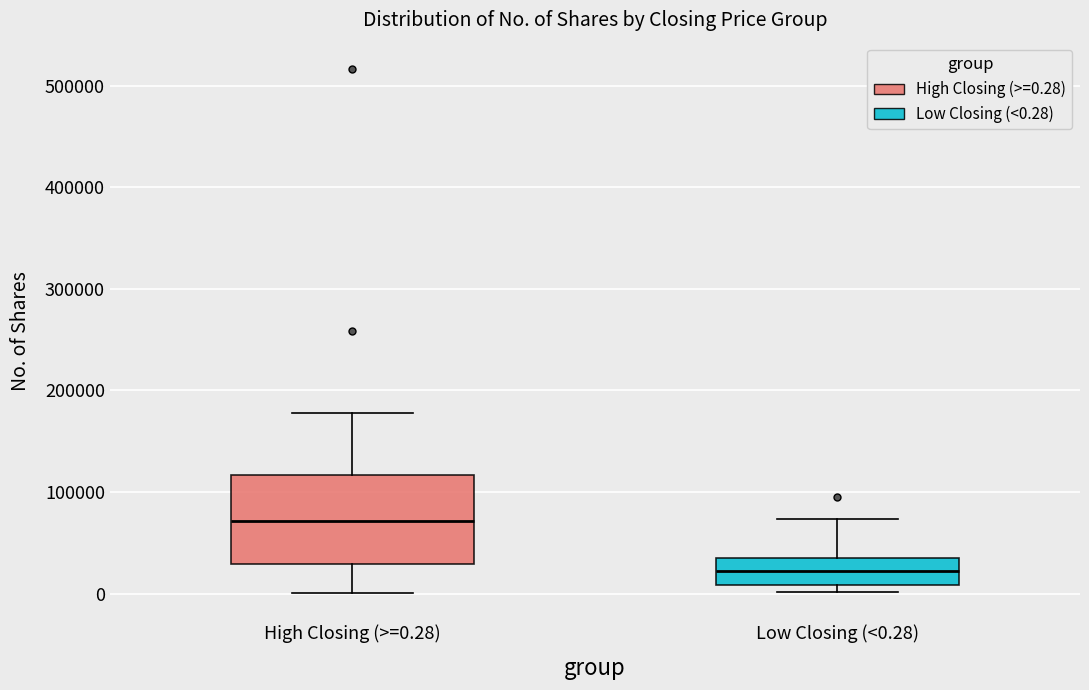

Where does the lower whisker of the box for High Closing (>=0.28) end on the y-axis? The values are not printed on the chart, so give them approximately, as read against the axis.

0